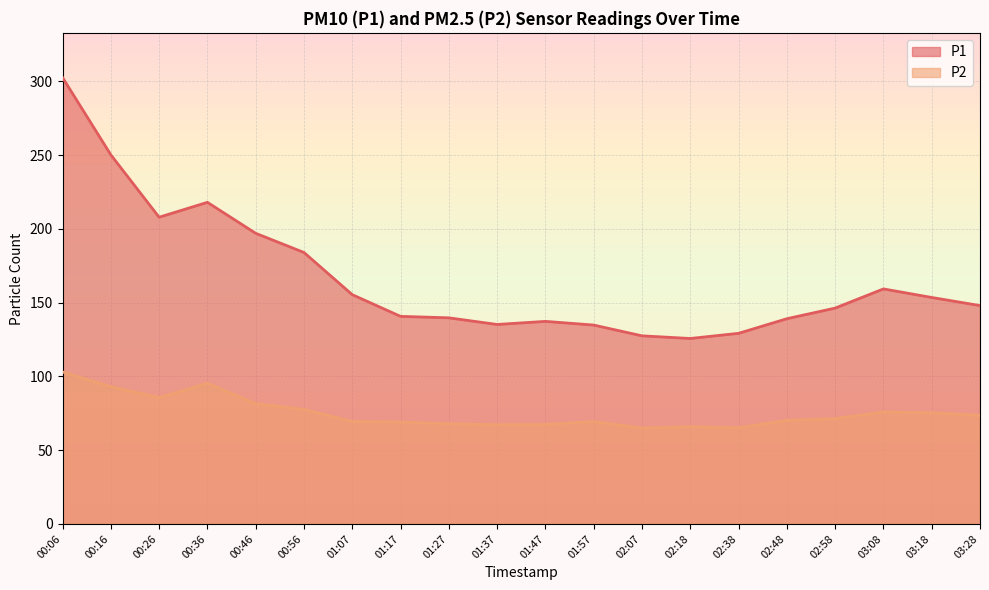

Reading left to right, extract all data points from this chart.

P1: 302.6	250.2	207.9	218.0	197.0	184.0	155.4	140.7	139.7	135.2	137.3	134.8	127.5	125.7	129.2	139.1	146.3	159.3	153.5	148.0
P2: 103.0	93.1	85.6	95.4	81.5	77.6	69.5	69.1	67.9	67.3	67.4	69.4	65.0	65.9	65.2	70.2	71.4	75.9	75.4	73.6